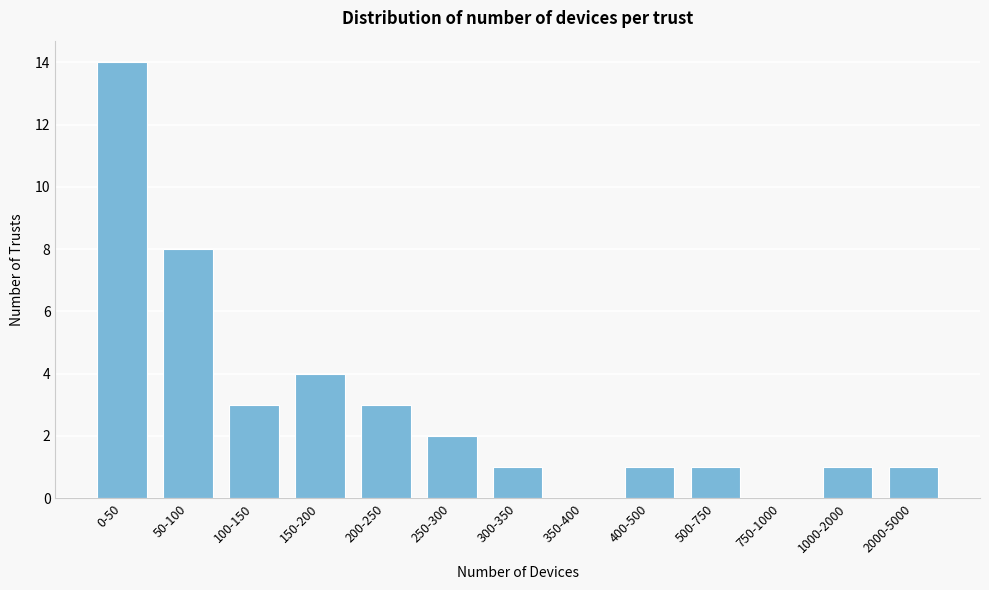

Reading right to left, transcribe all the data shown in this chart.

2000-5000=1	1000-2000=1	750-1000=0	500-750=1	400-500=1	350-400=0	300-350=1	250-300=2	200-250=3	150-200=4	100-150=3	50-100=8	0-50=14